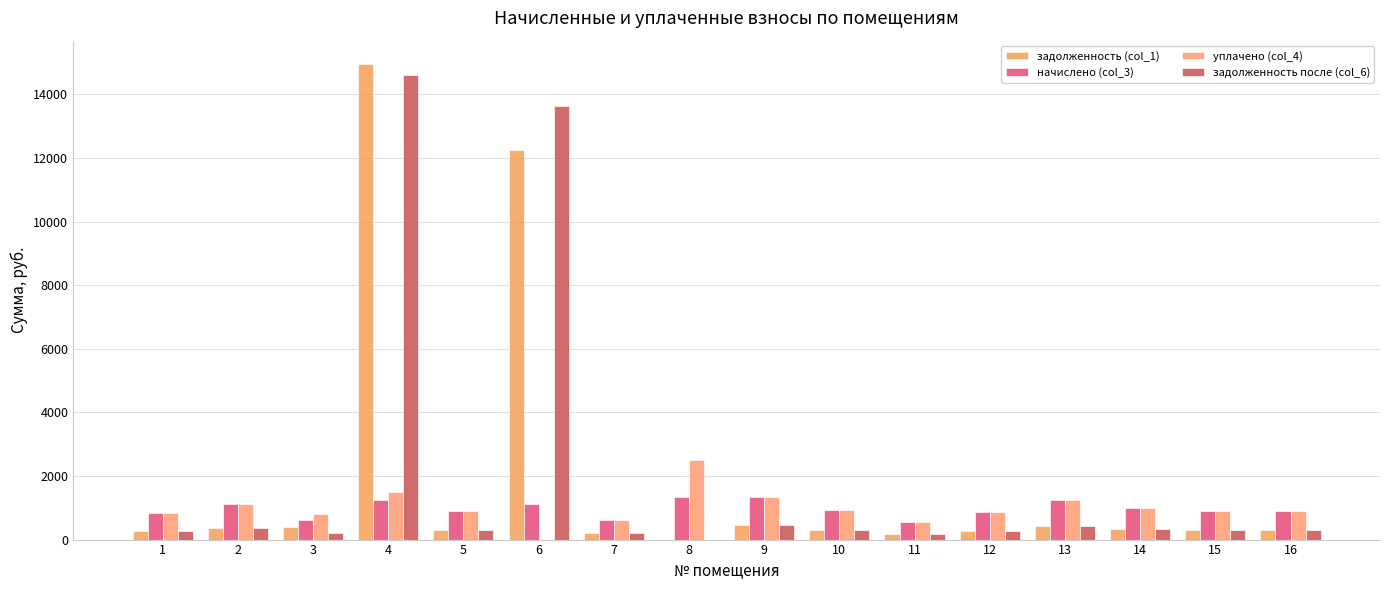

What is the sum of all задолженность после (col_6) values?

32149.9